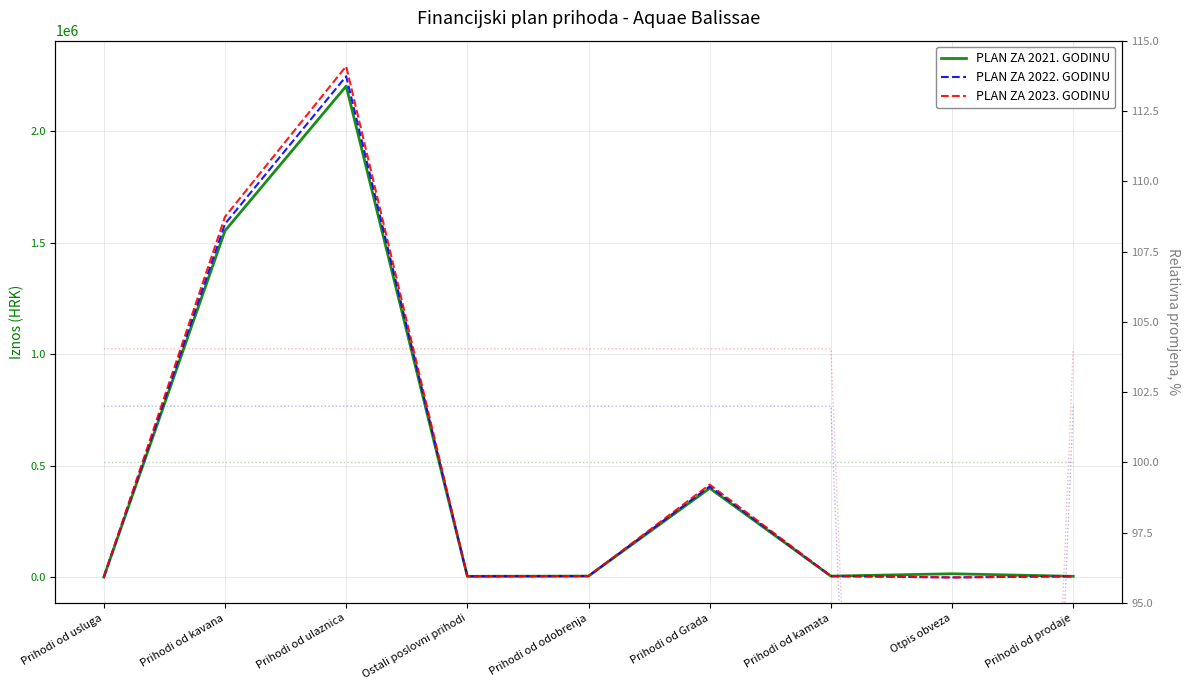

Where do PLAN ZA 2021. GODINU and PLAN ZA 2023. GODINU first cross each other?

Prihodi od kamata and Otpis obveza